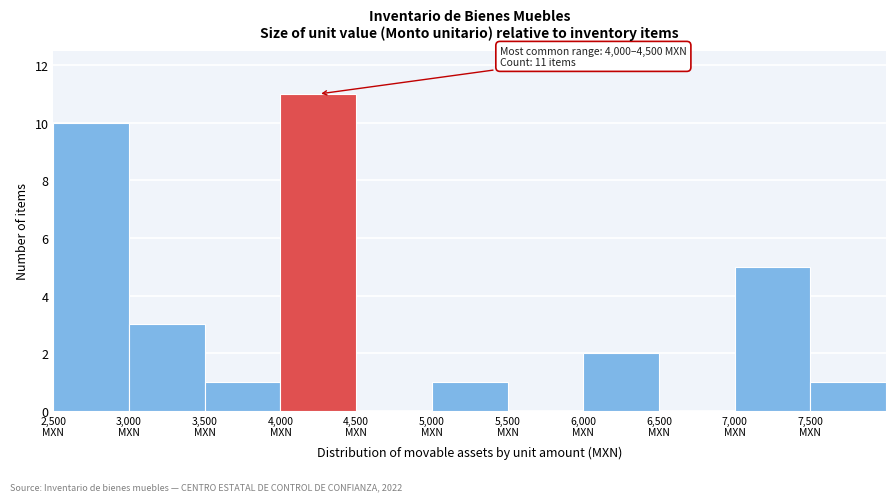

Over which range of the x-axis is the bar tallest?

4000 to 4500